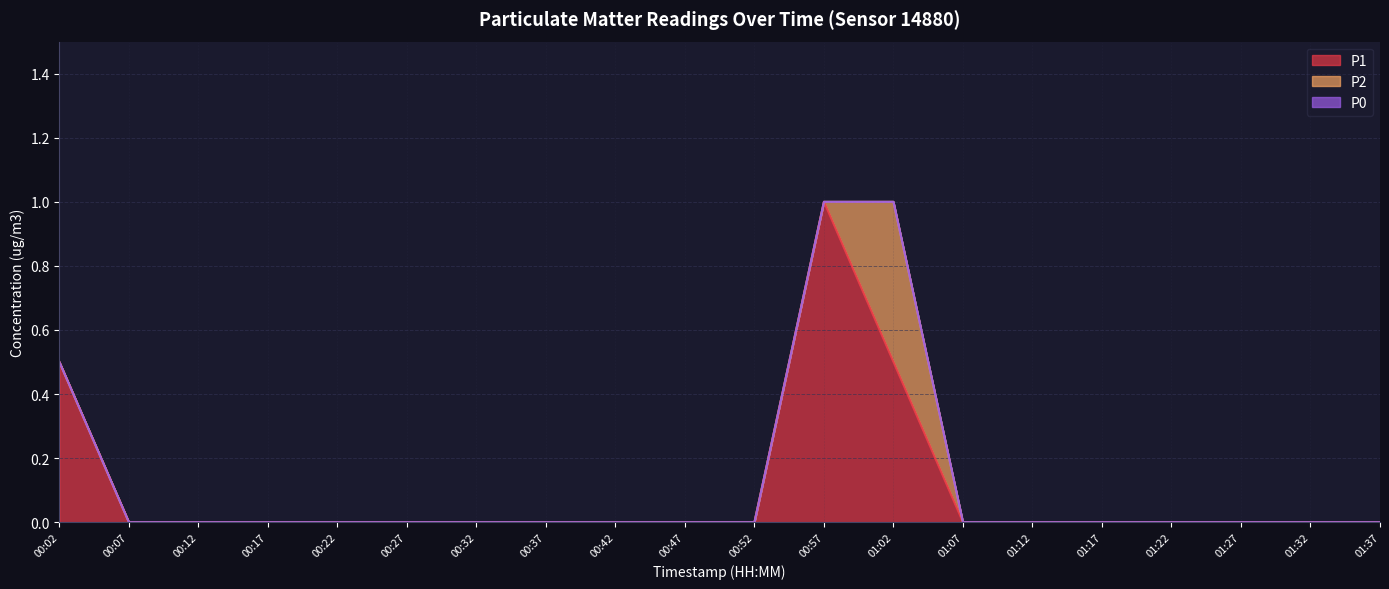

Which series has the largest total across all categories?

P1